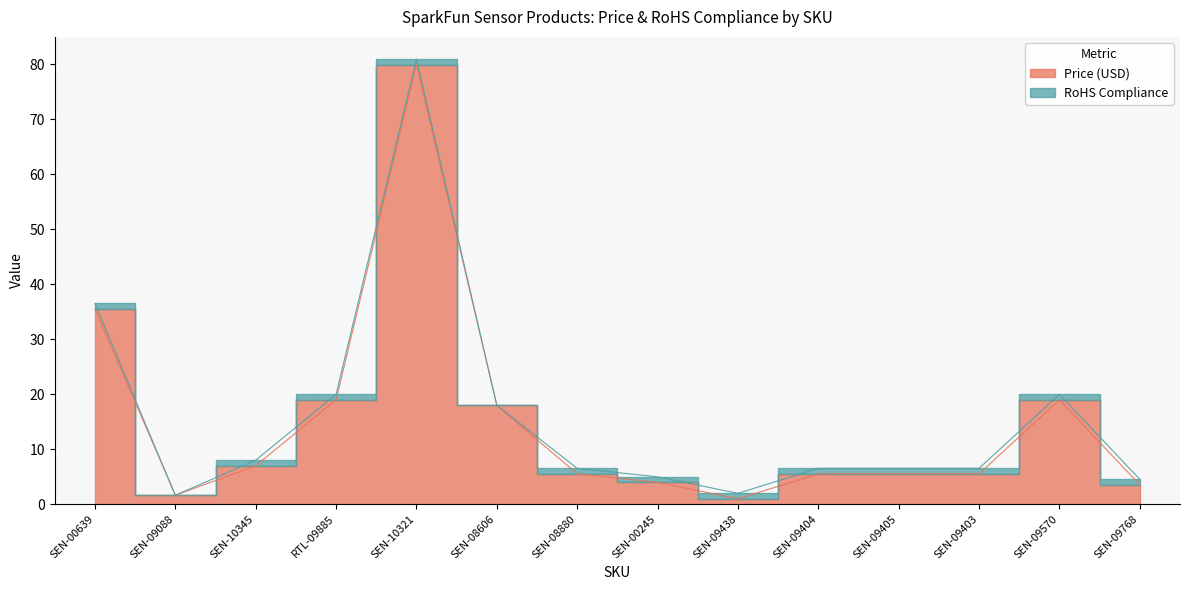

How many data points are above 5?

10